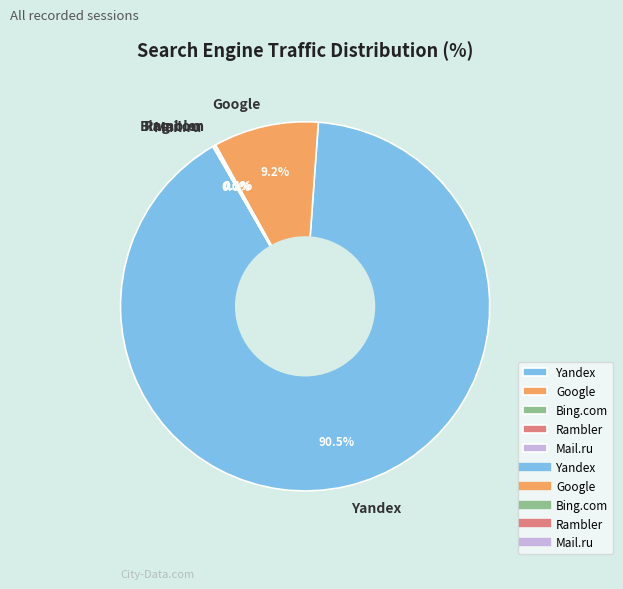

Which slice is the largest?

Yandex